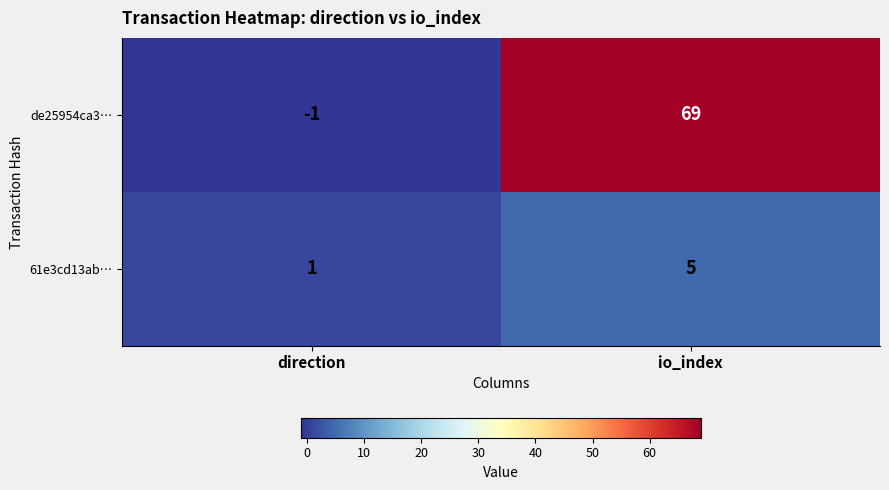

Reading left to right, what are all the values shown in this chart?

de25954ca3…: -1	69
61e3cd13ab…: 1	5